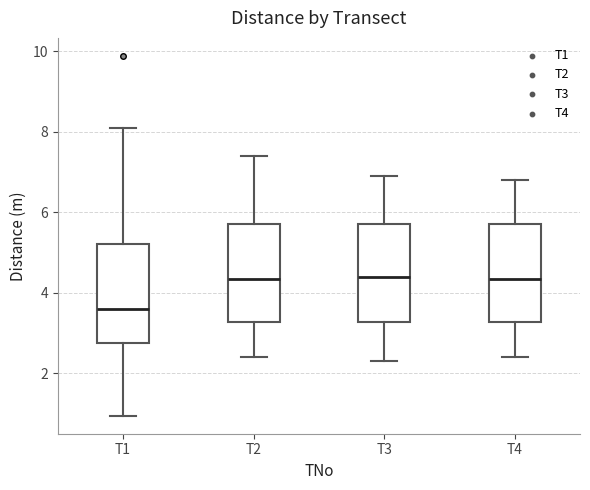

Reading left to right, read every box against the y-axis: the position of its median line, the range the box covers, and the ends of its whiskers. The values are not printed on the chart, so give them approximately, as read against the axis.

T1: median 3.6, box 2.8 to 5.2, whiskers 1.0 to 8.2
T2: median 4.4, box 3.2 to 5.8, whiskers 2.4 to 7.4
T3: median 4.4, box 3.2 to 5.8, whiskers 2.4 to 7.0
T4: median 4.4, box 3.2 to 5.8, whiskers 2.4 to 6.8